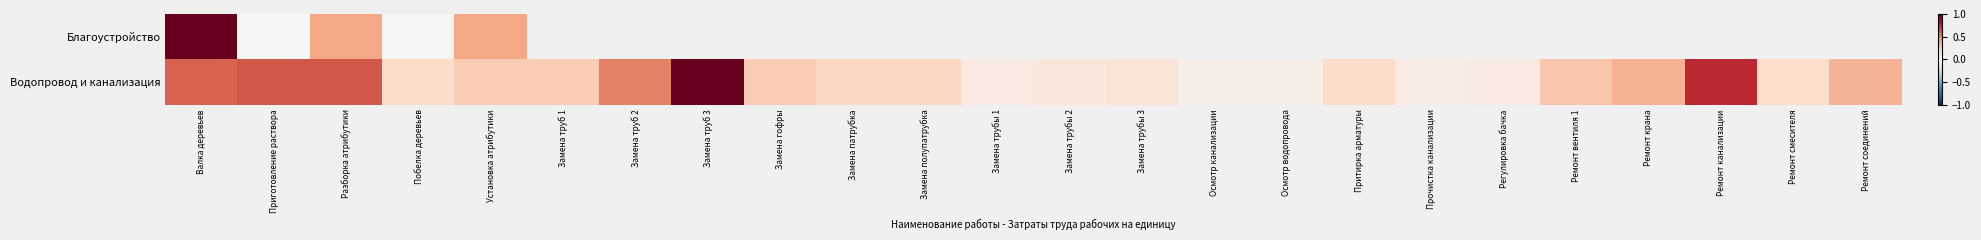

How many data points does each series have?

24